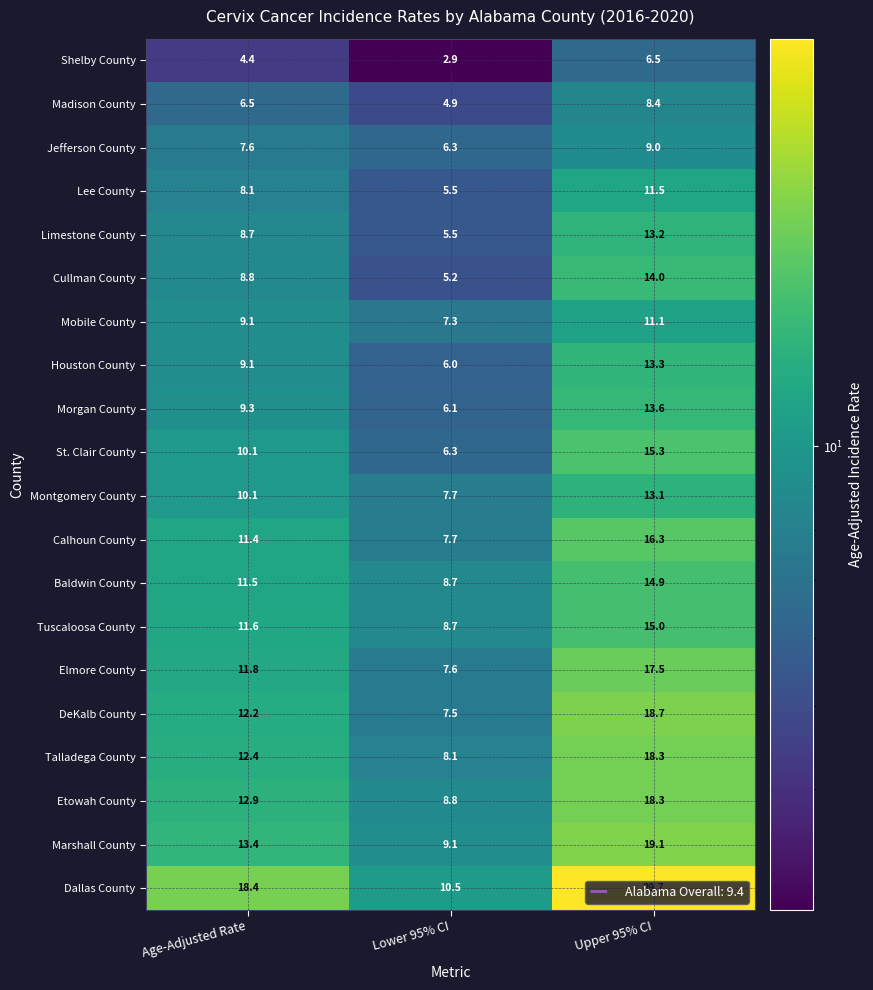

What is the average value of the Lee County series?

8.4